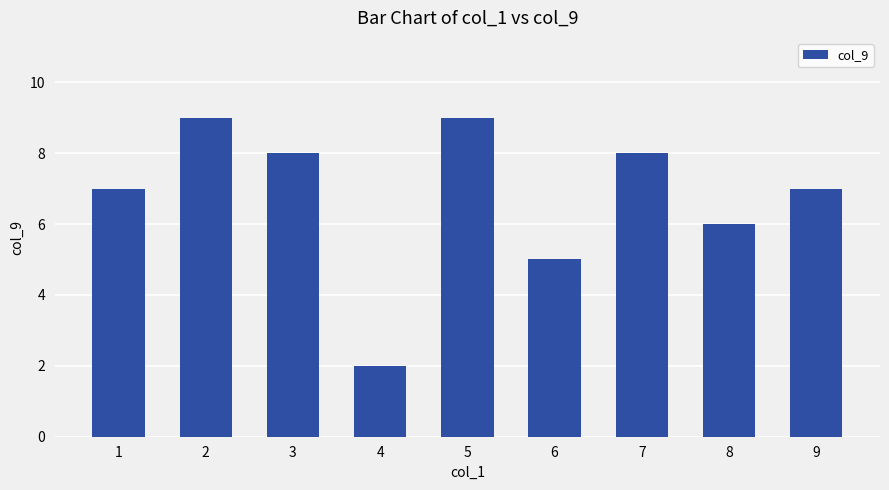

The value at 1 is 7. True or false?

True